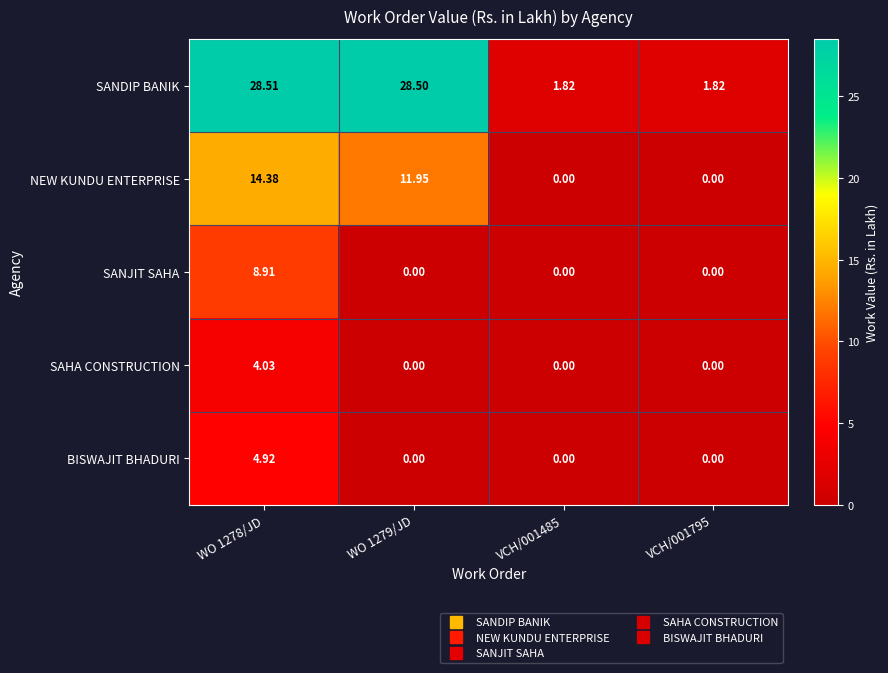

Between WO 1278/JD and VCH/001485, which series saw the biggest shift?

SANDIP BANIK